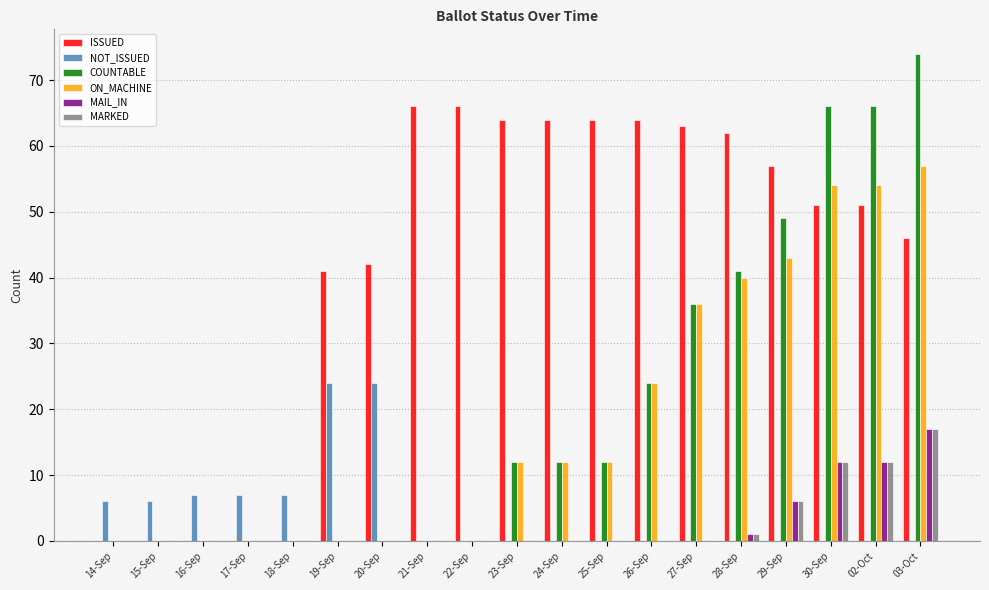

Which category has the highest value in the ON_MACHINE series?

03-Oct